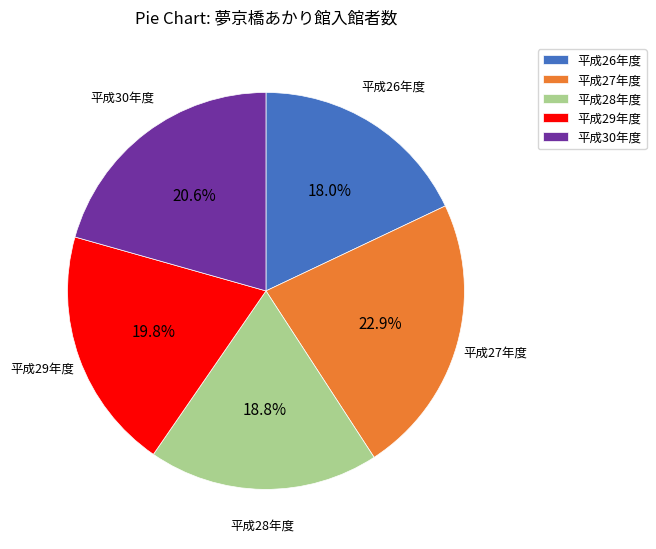

What portion of the pie excludes 平成30年度?

79.4%